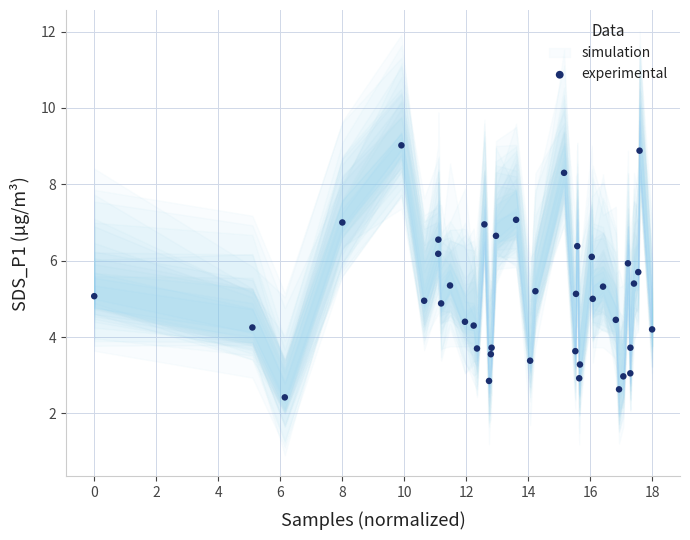

What is the range of Y values (max minus min)?

6.6